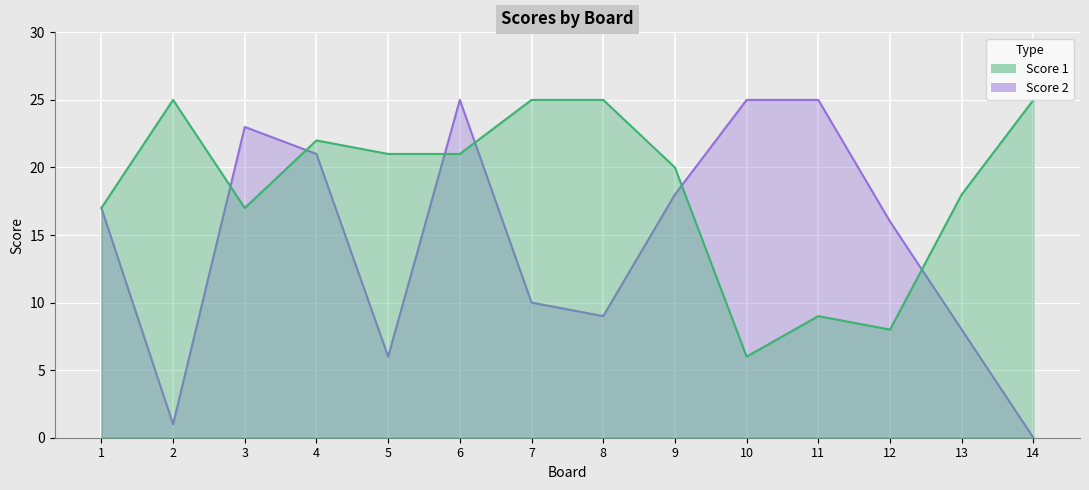

Reading left to right, extract all data points from this chart.

Score 1: 17	25	17	22	21	21	25	25	20	6	9	8	18	25
Score 2: 17	1	23	21	6	25	10	9	18	25	25	16	8	0